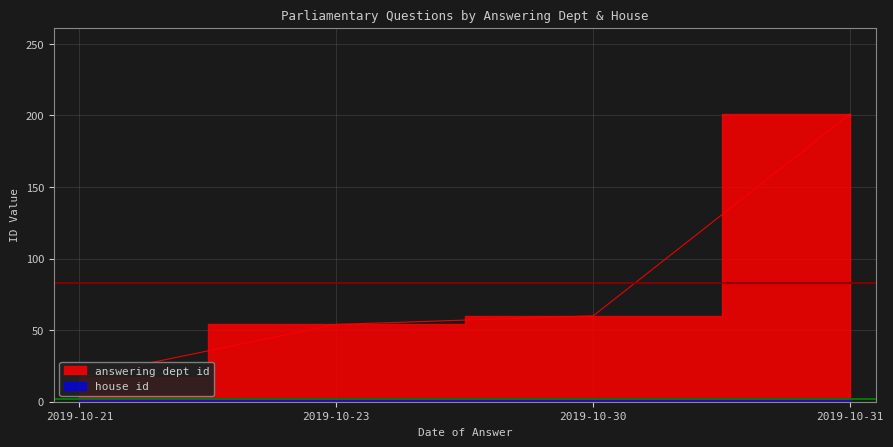

What is the value of the 1st point from the left?

17